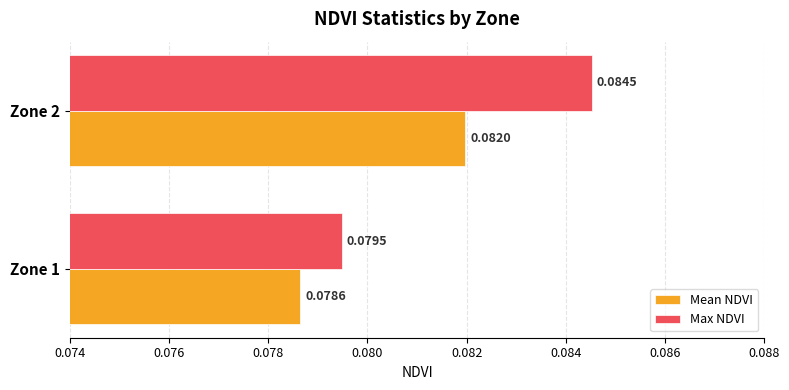

Which series changed the most between Zone 1 and Zone 2?

Max NDVI